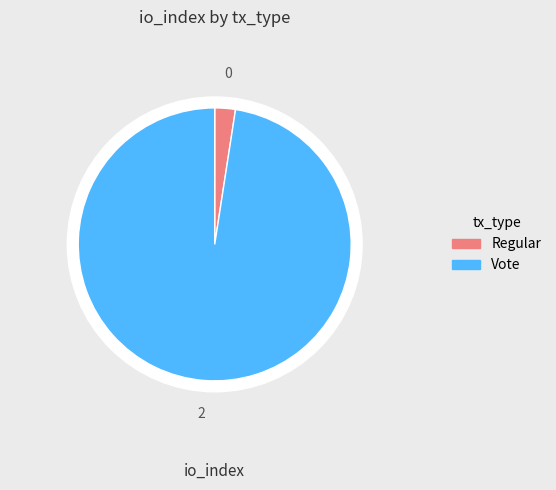

Is it true that Regular is 10% of the pie?

False